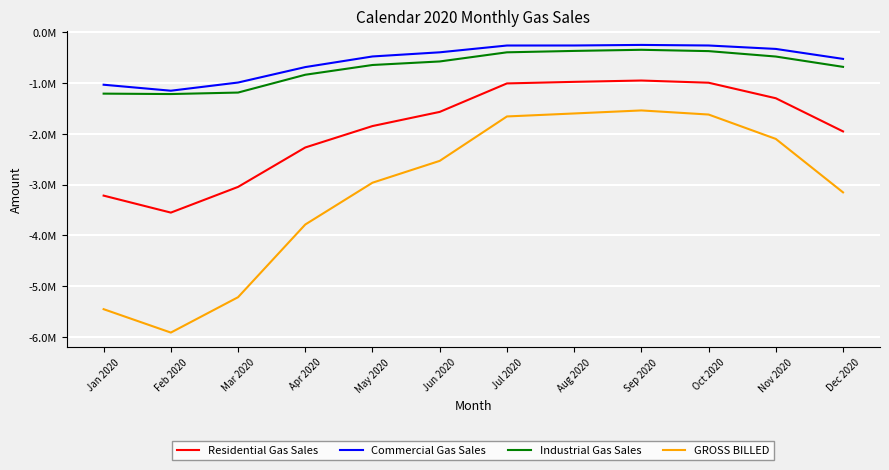

At which category does GROSS BILLED reach its first local peak?

Sep 2020